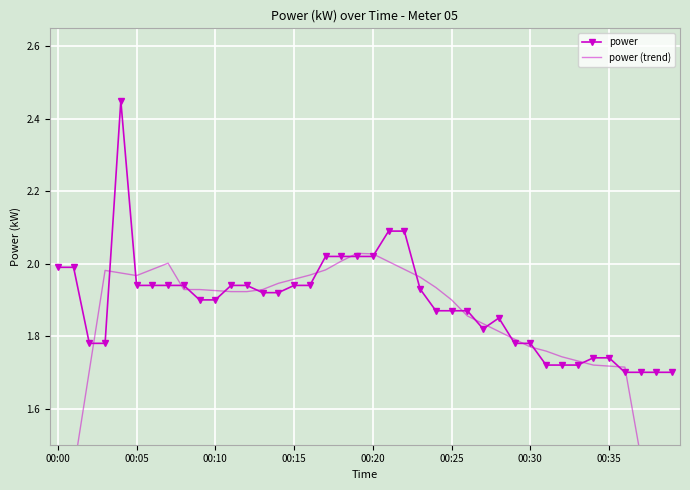

Is it true that power (trend) equals 3.1 at 19?

False